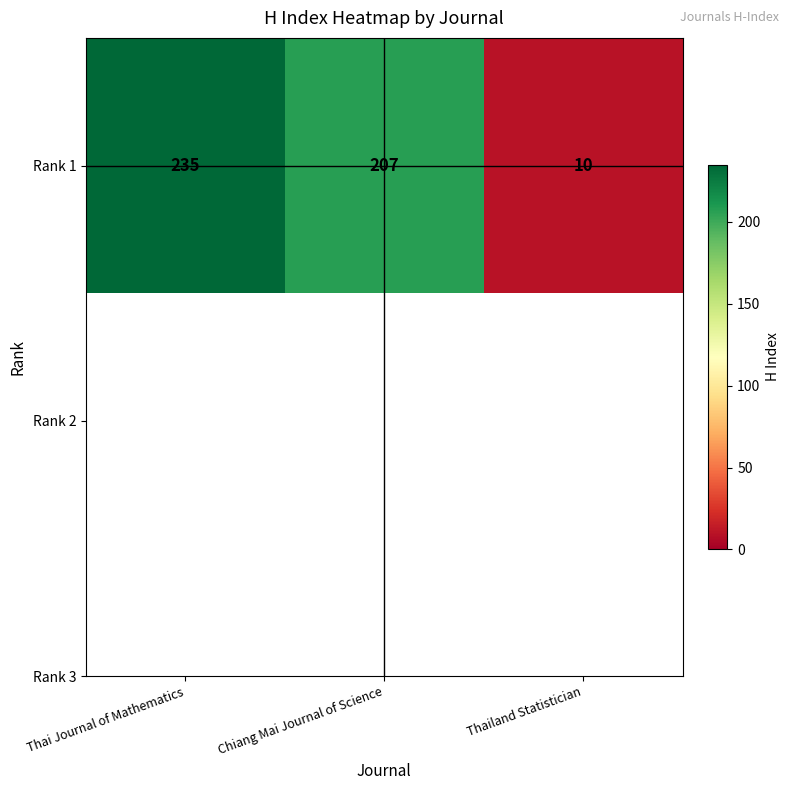

Reading left to right, what are all the values shown in this chart?

Thai Journal of Mathematics=235	Chiang Mai Journal of Science=207	Thailand Statistician=10